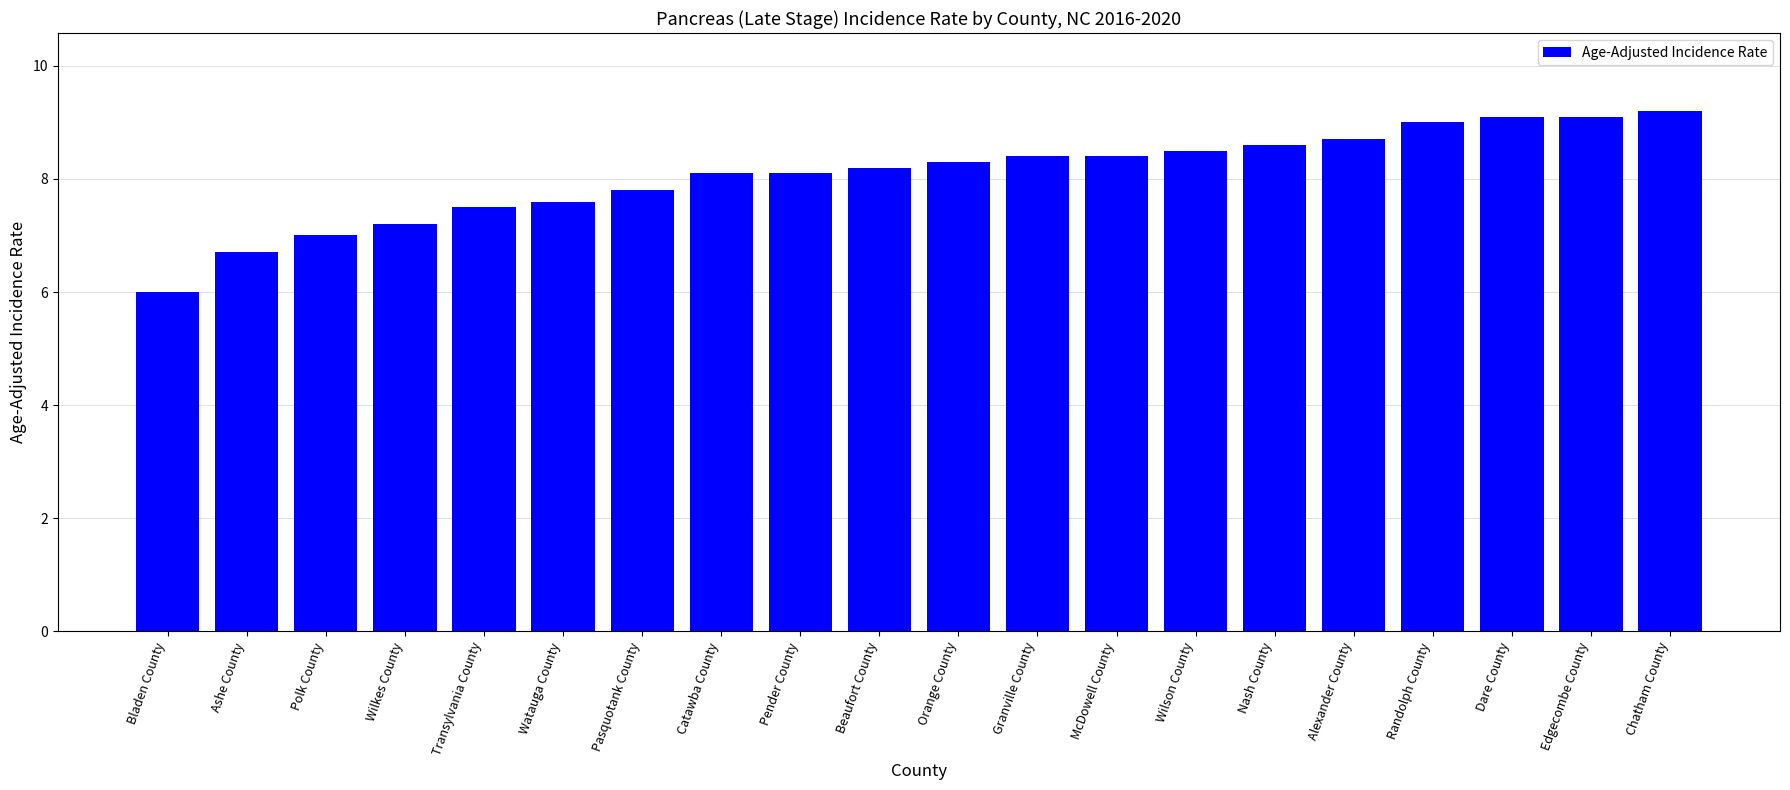

Reading left to right, what are all the values shown in this chart?

Bladen County=6.0	Ashe County=6.7	Polk County=7.0	Wilkes County=7.2	Transylvania County=7.5	Watauga County=7.6	Pasquotank County=7.8	Catawba County=8.1	Pender County=8.1	Beaufort County=8.2	Orange County=8.3	Granville County=8.4	McDowell County=8.4	Wilson County=8.5	Nash County=8.6	Alexander County=8.7	Randolph County=9.0	Dare County=9.1	Edgecombe County=9.1	Chatham County=9.2